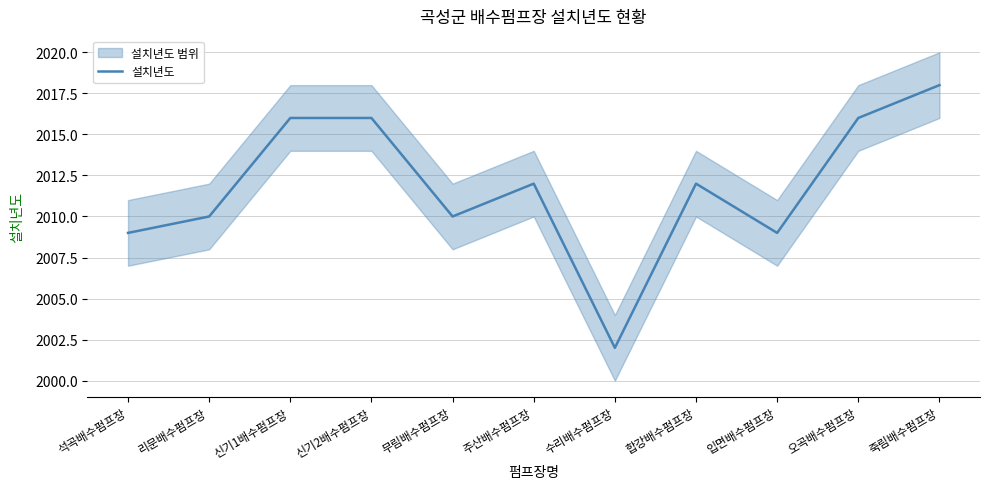

At which category does the data reach its first local peak?

주산배수펌프장